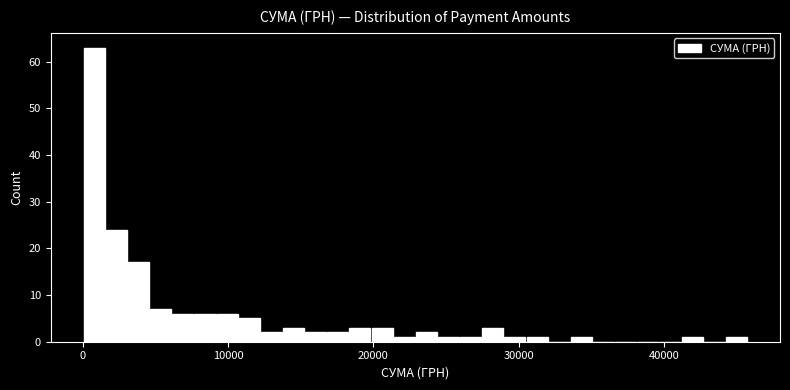

Around what value on the x-axis is the tallest bar? Give the approximate position of its centre, as read against the axis.

1000